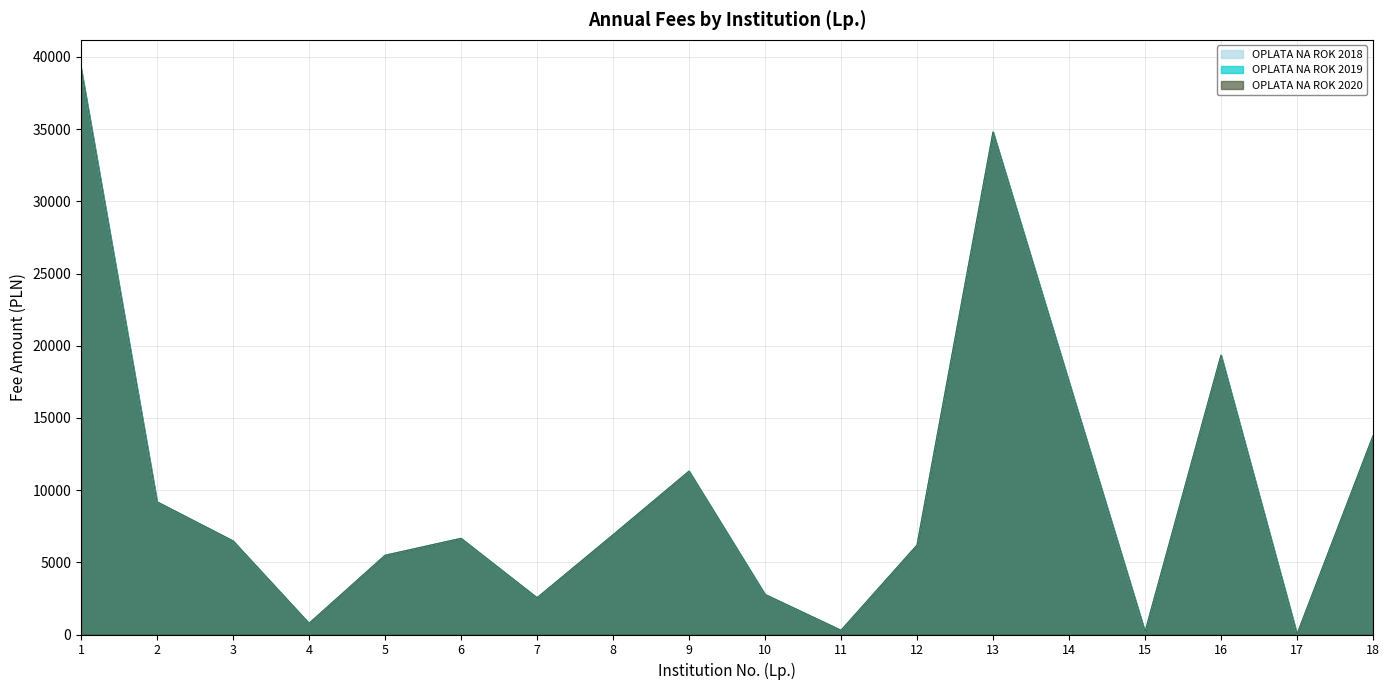

Between 8 and 9, which series saw the biggest shift?

OPLATA NA ROK 2018